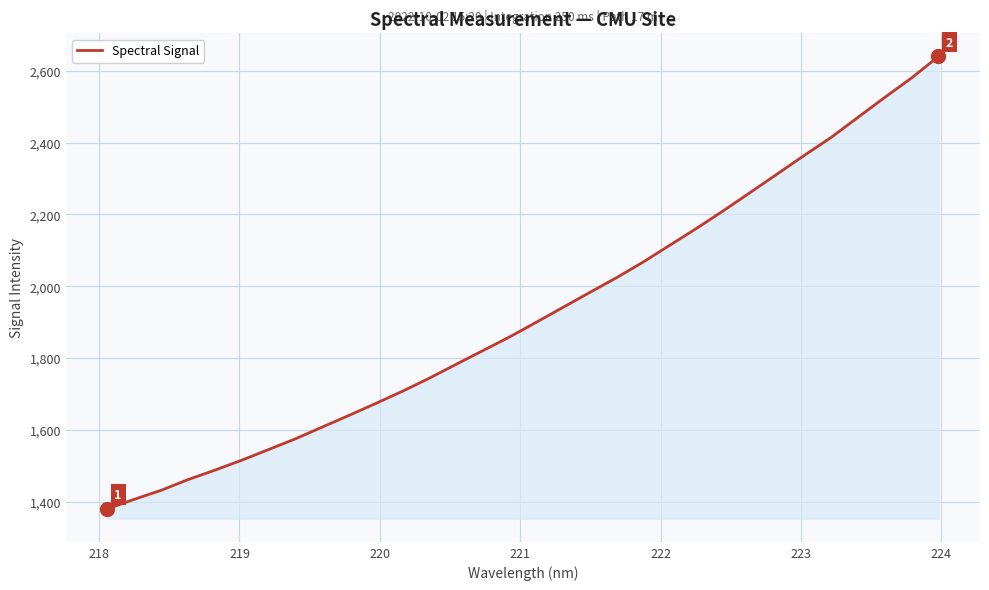

What is the minimum value shown in the chart?

1380.4